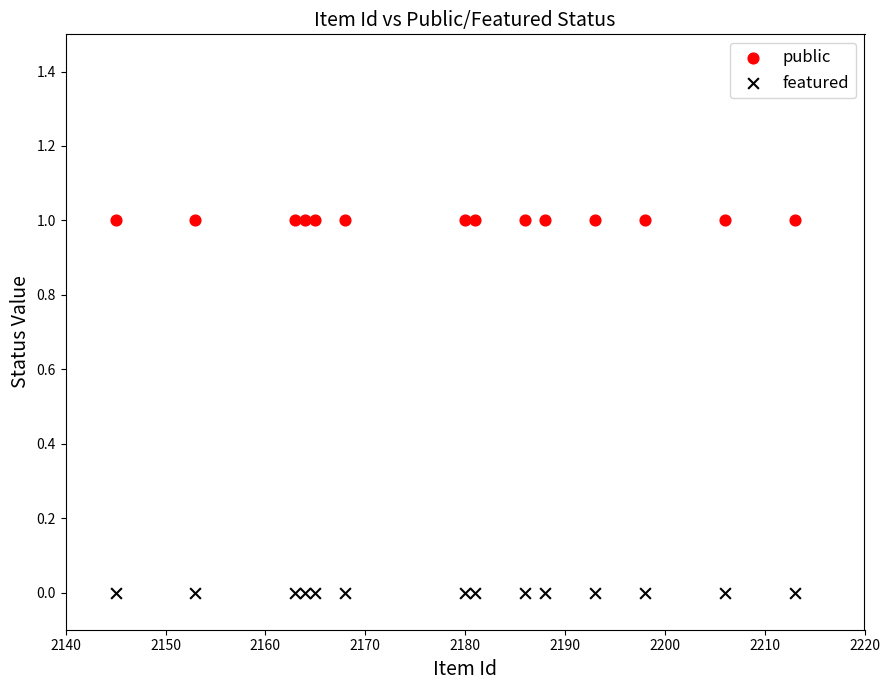

Which series contains the highest Y value?

public